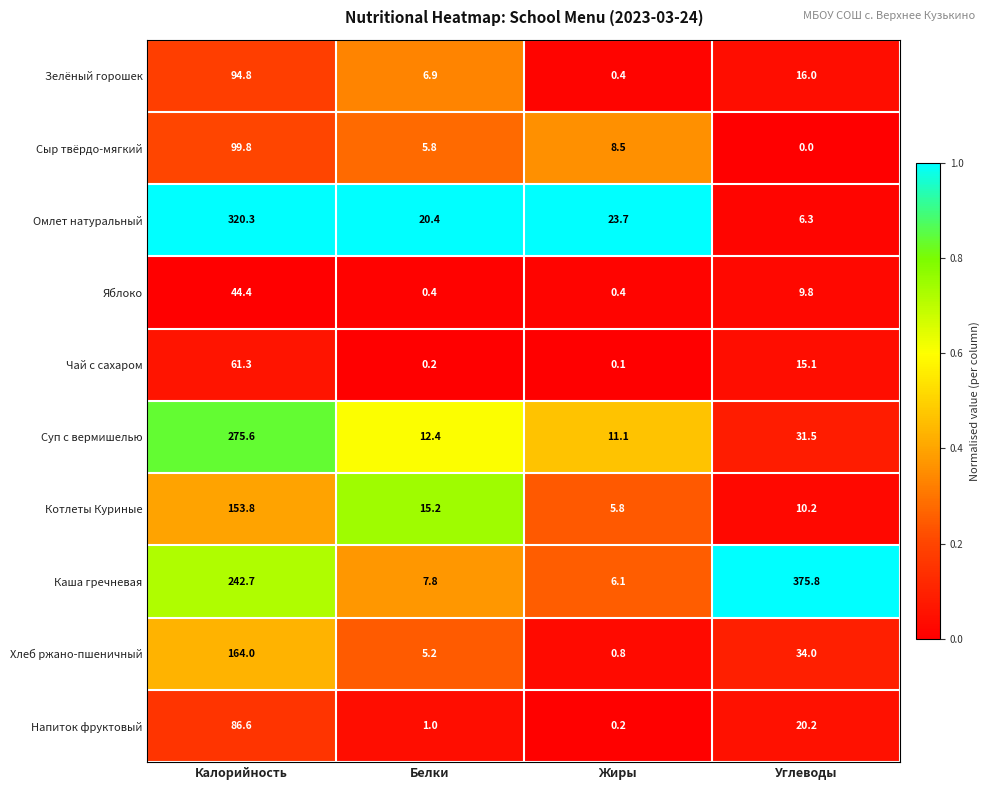

The value of Котлеты Куриные at Белки is 15.2. True or false?

True